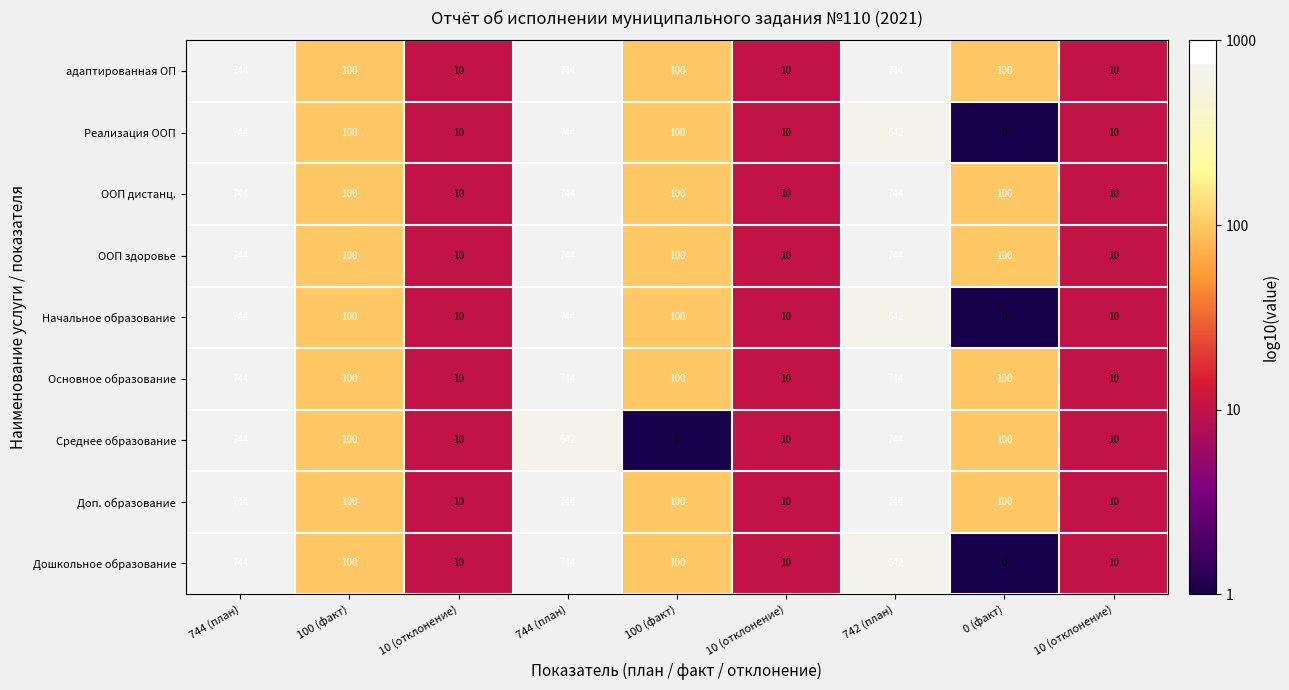

Which series has the largest total across all categories?

адаптированная ОП